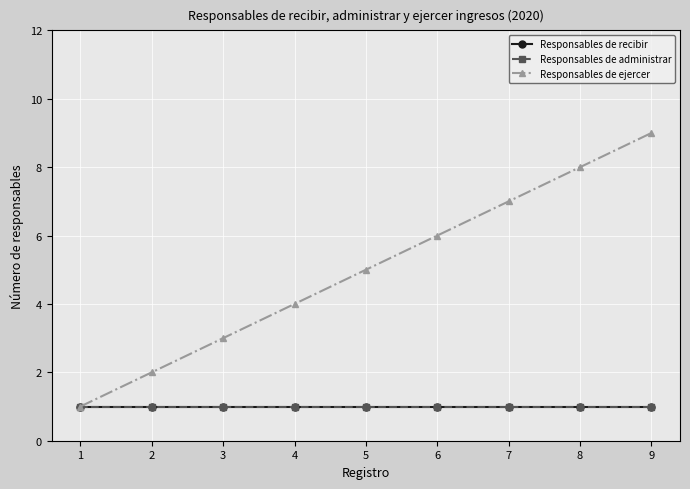

What is the lowest value of the Responsables de recibir series?

1